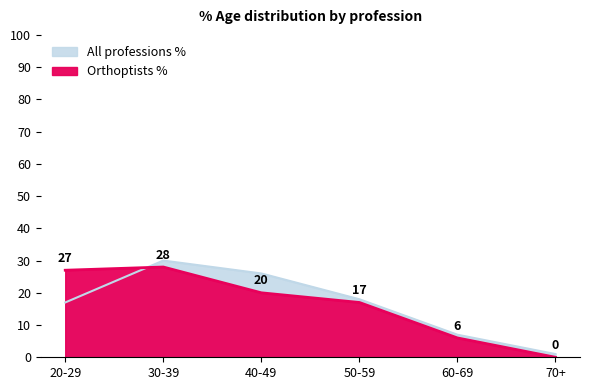

The value of All professions % at 70+ is 1. True or false?

False